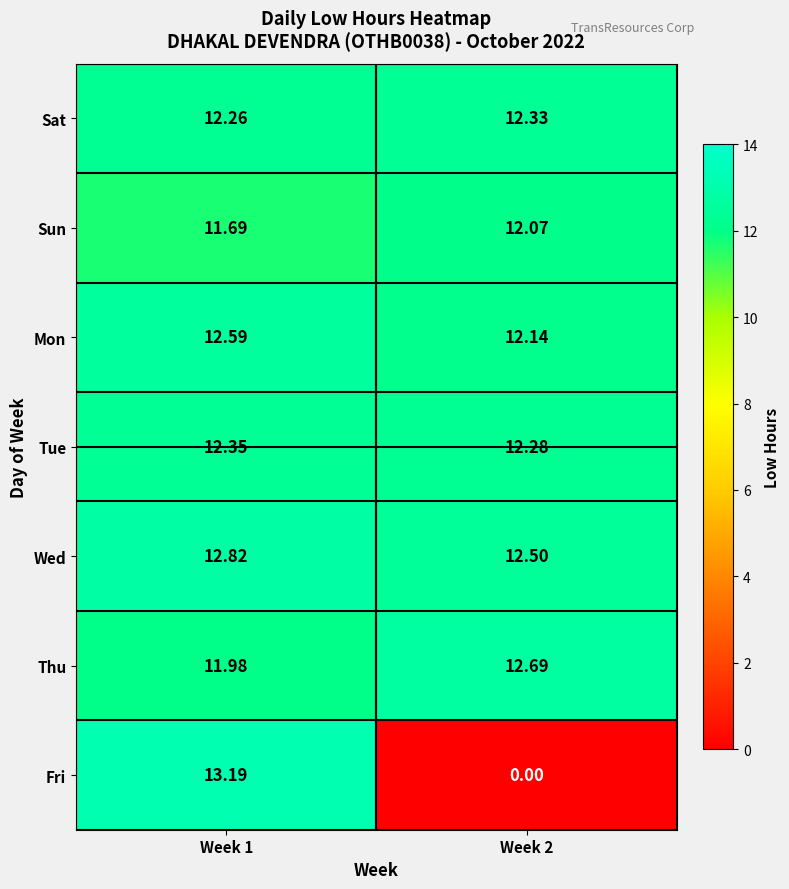

Is the value of Sat at Week 2 greater than the value of Wed at Week 2?

No